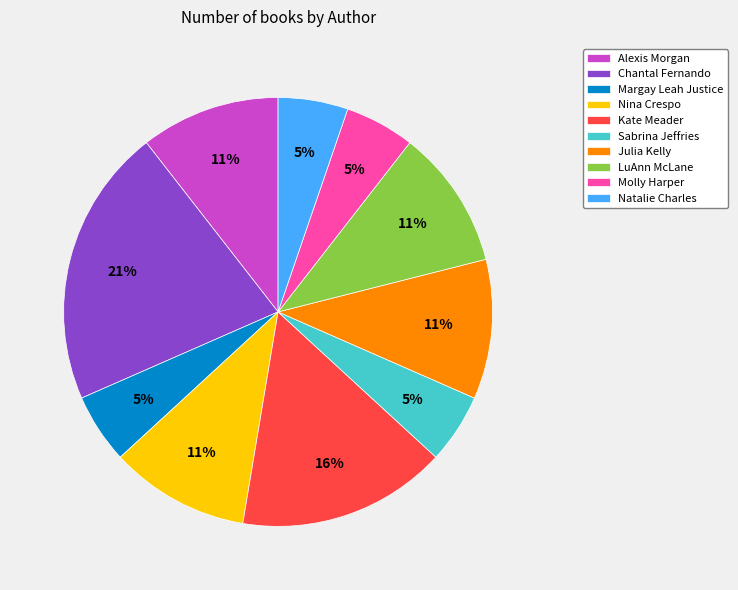

The Natalie Charles slice represents 11% of the pie. True or false?

False